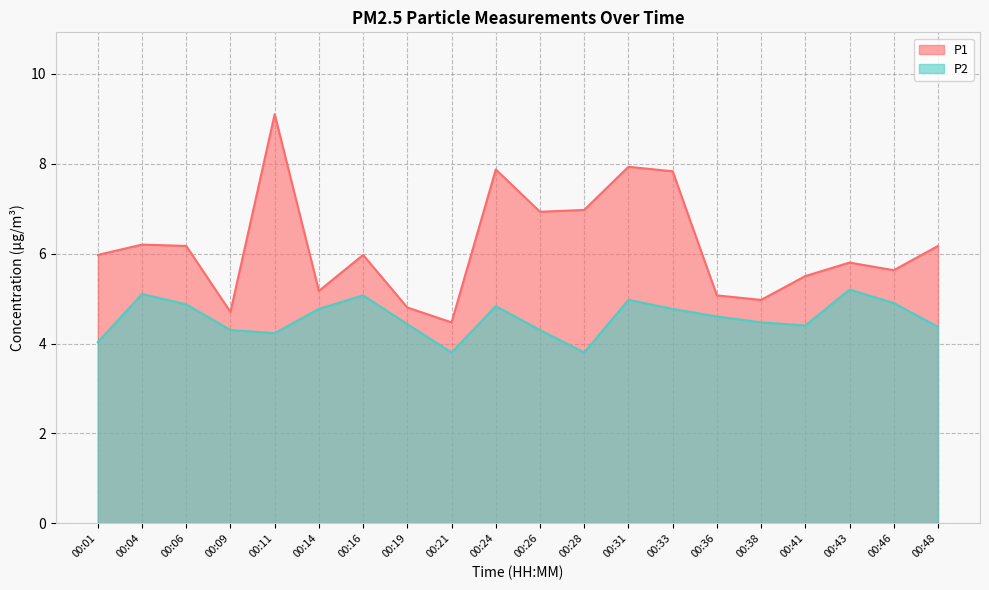

Does the chart display data point markers on the line(s)?

No